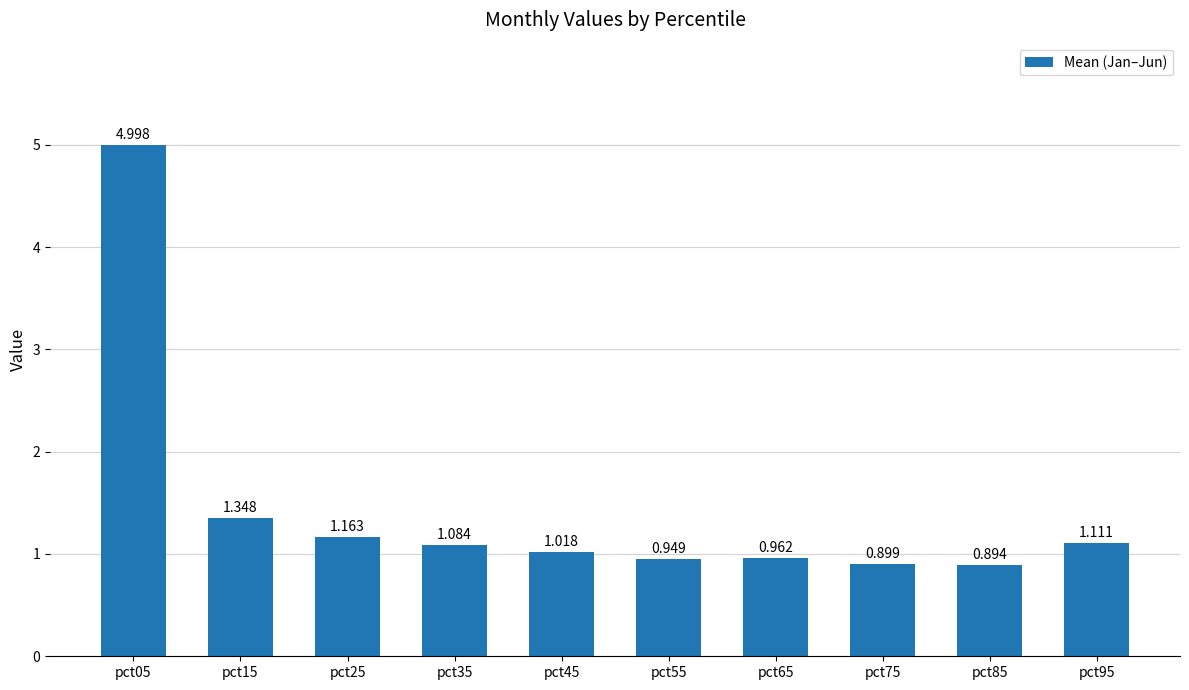

What value does the data have at pct75?

0.9